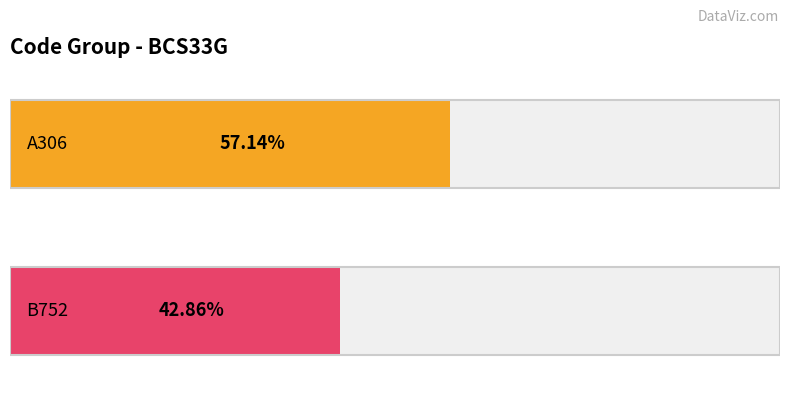

Reading left to right, extract all data points from this chart.

A306: 4	4
B752: 3	3